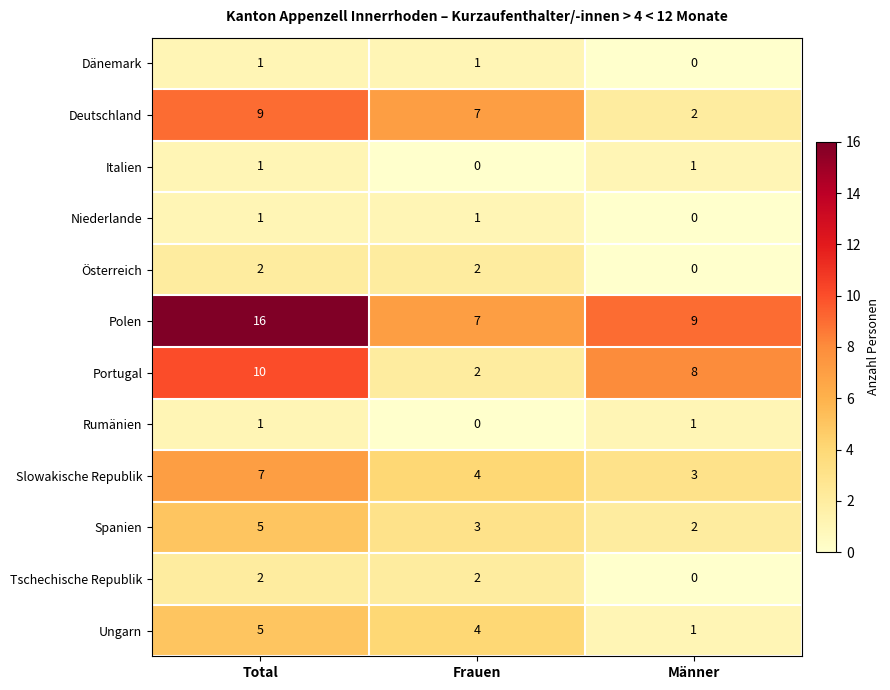

How many categories are shown in the chart?

3